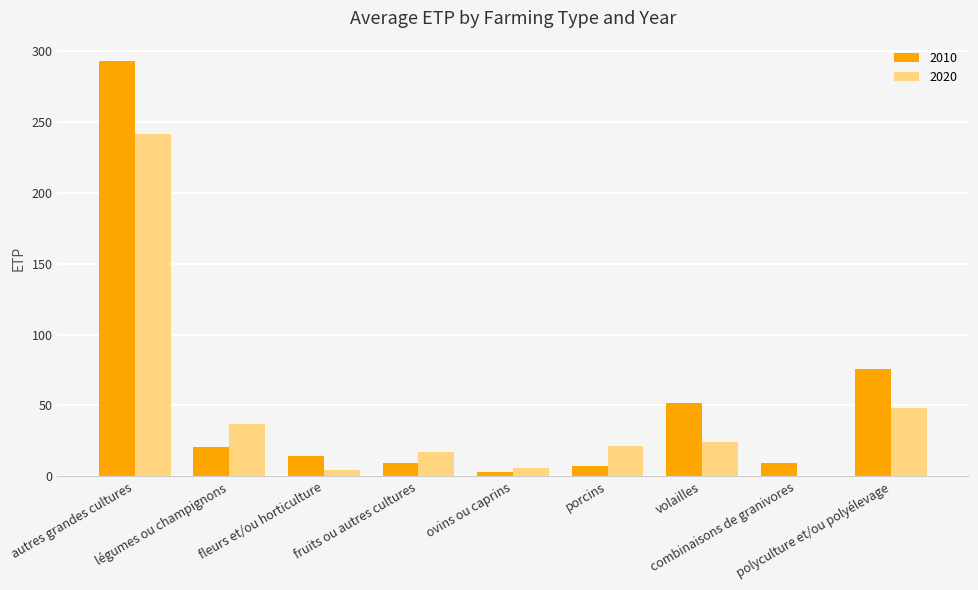

Which series has the largest range (max minus min)?

2010